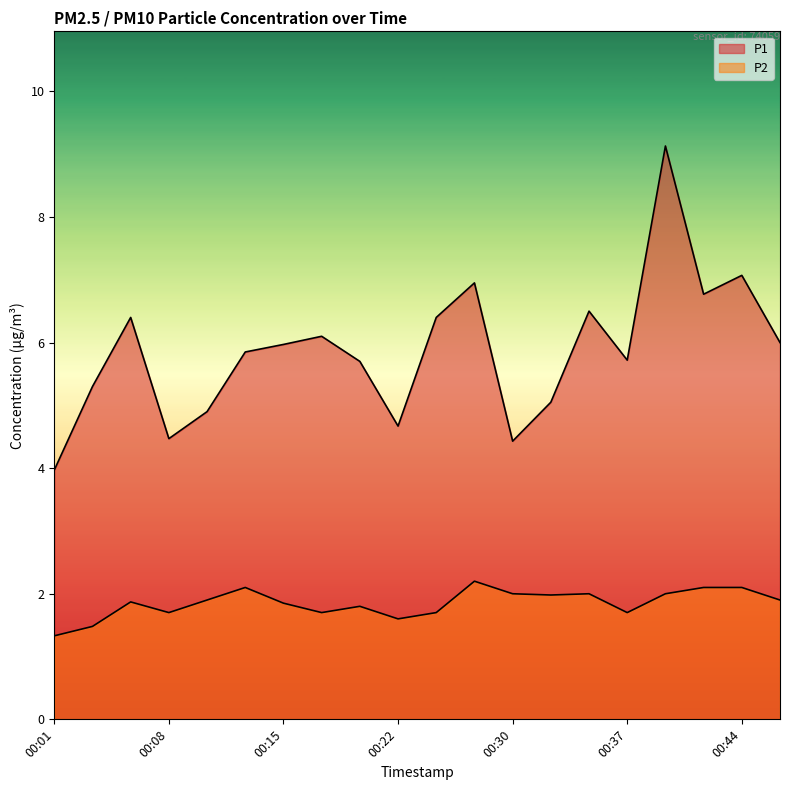

What is the difference between the maximum and minimum values in the P2 series?

0.9